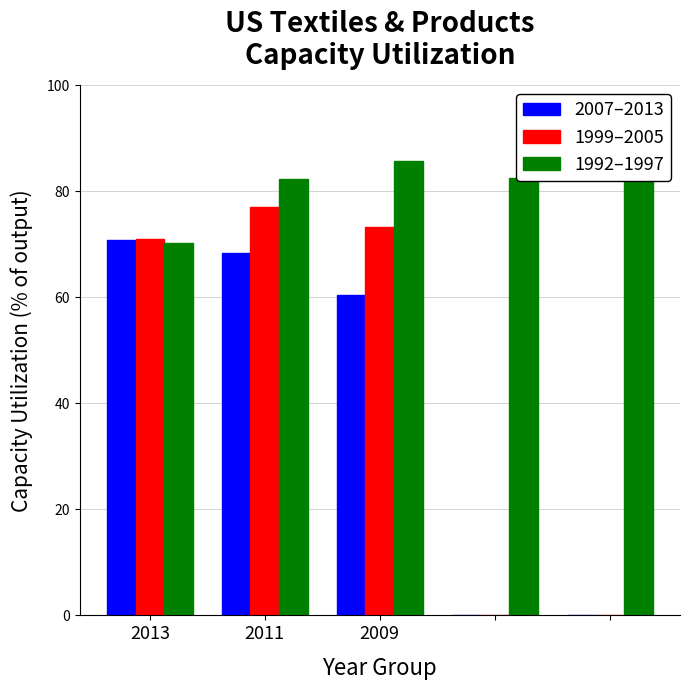

Is it true that 2007–2013 equals 106.2 at 2009?

False